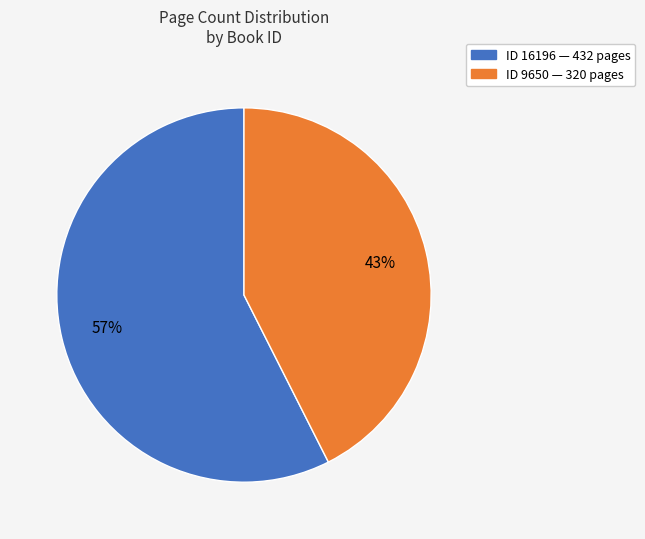

To the nearest percent, what is the average slice percentage?

50%